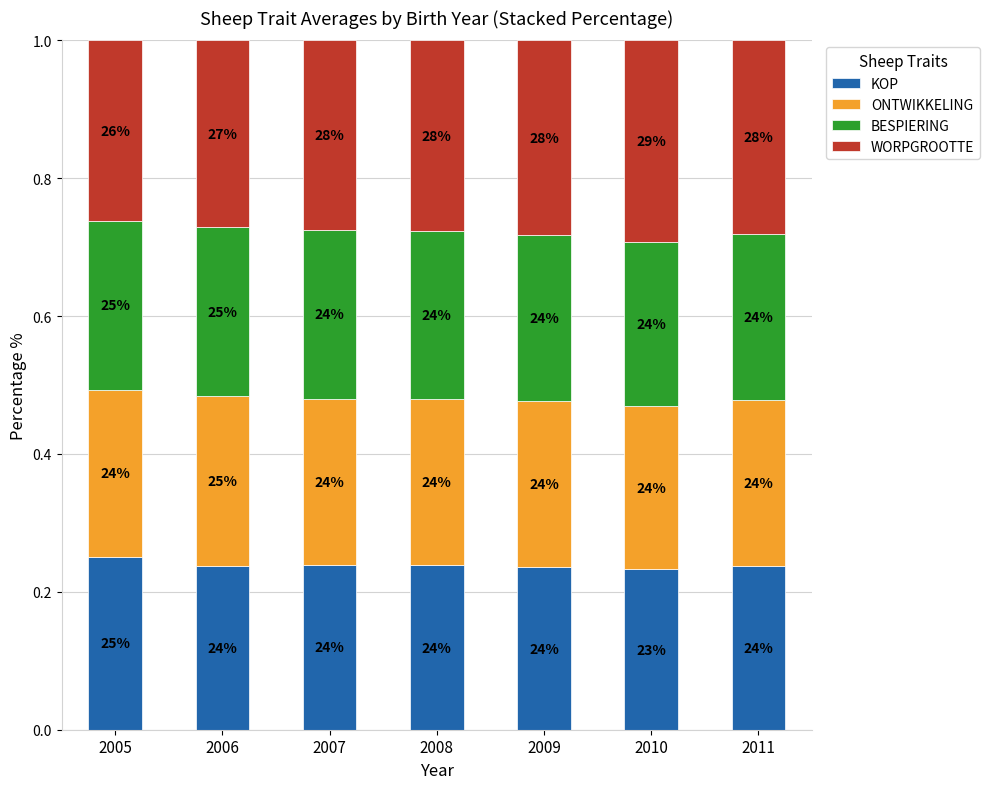

The KOP series shows 0.1 at 2011. True or false?

False